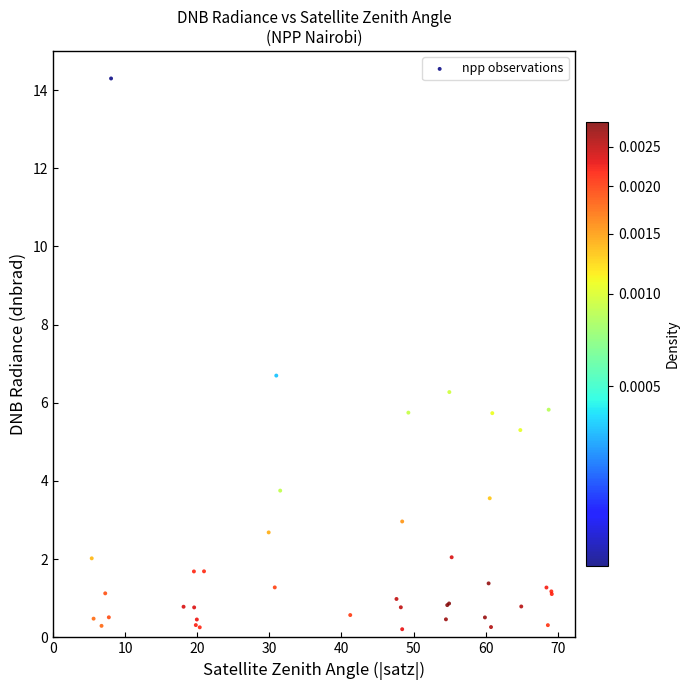

What Y value in the scatter plot is closest to 7?

6.7